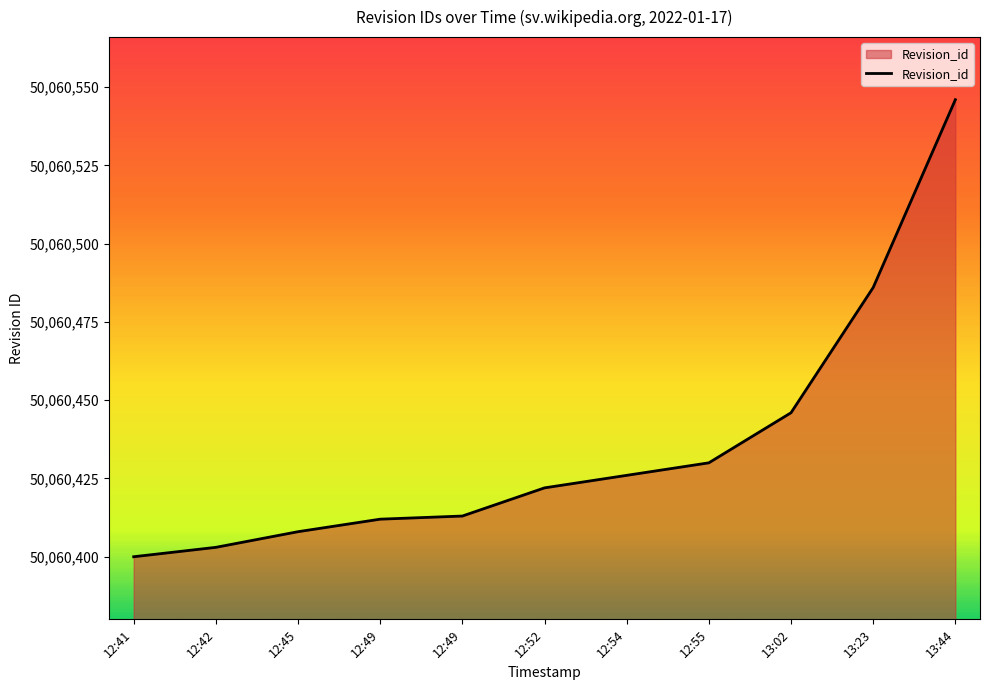

How many lines are shown in the chart?

1